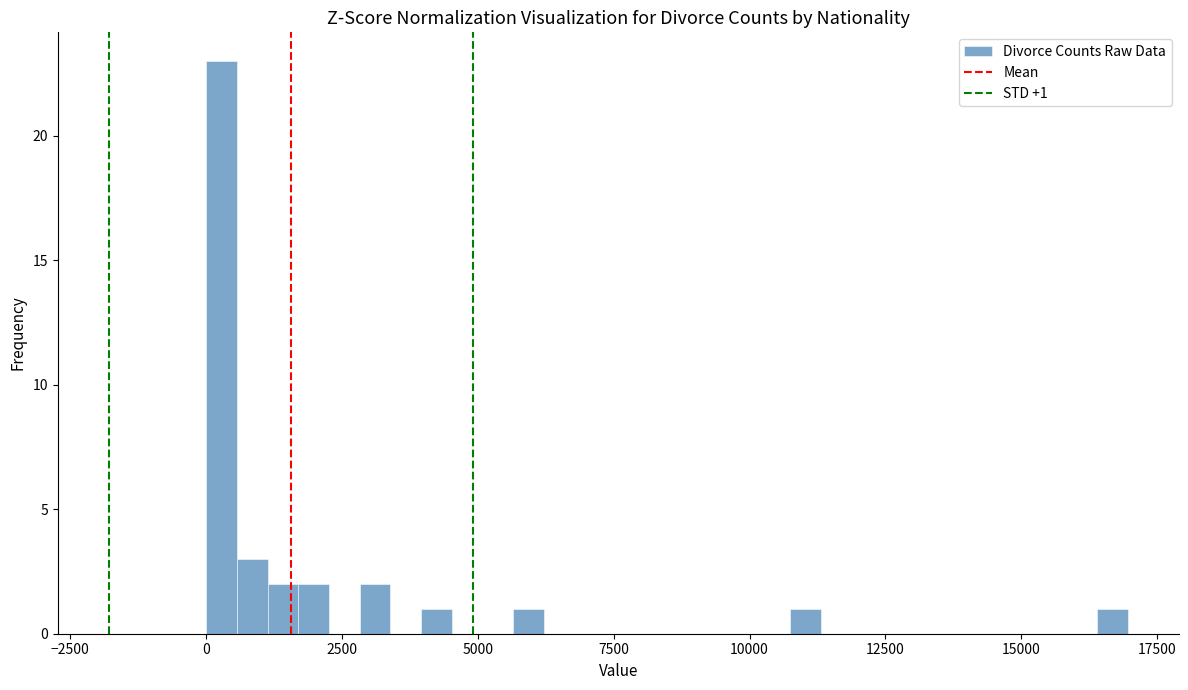

Read against the x-axis, roughly where is the centre of the tallest bar?

500